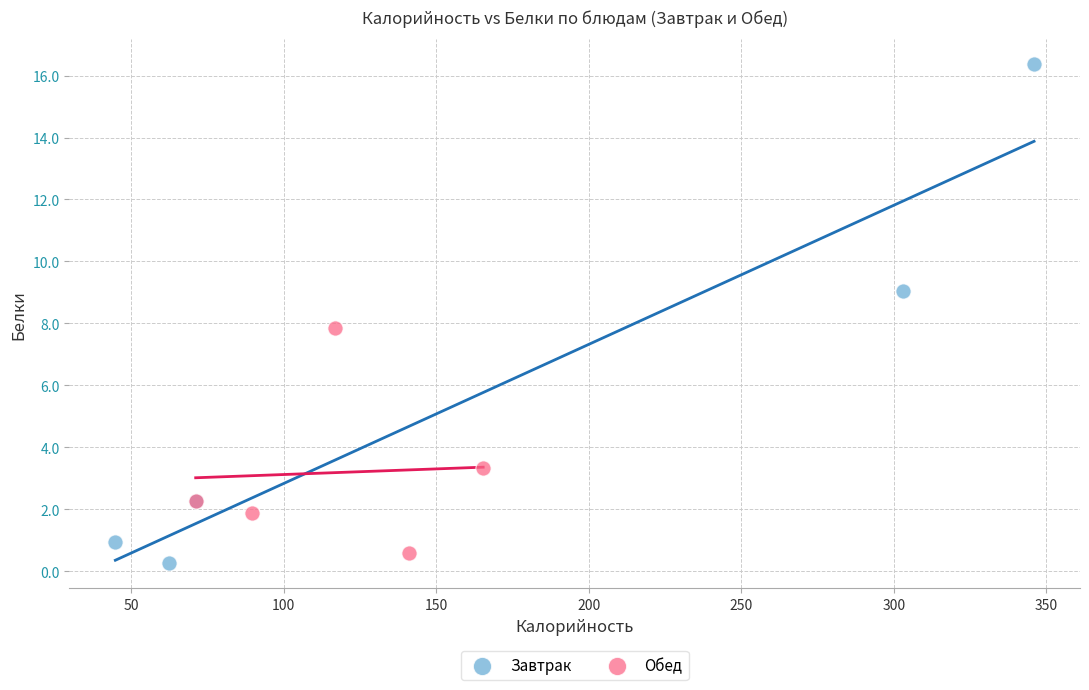

Which series has the largest Y range (max minus min)?

Завтрак